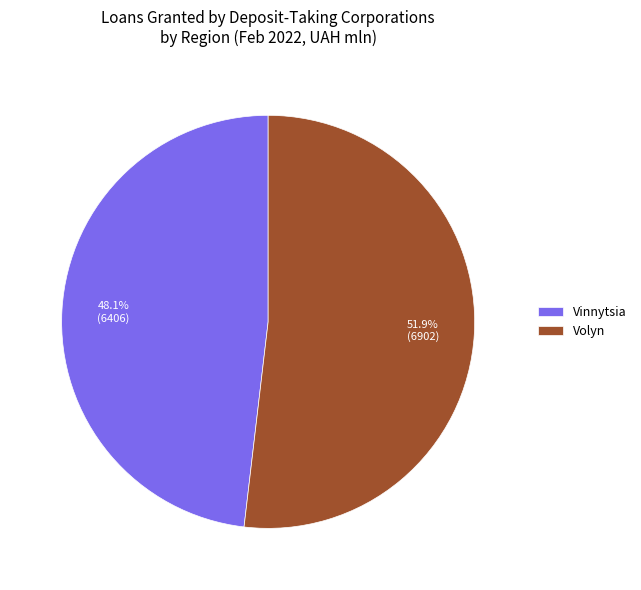

To the nearest percent, what is the difference between the largest and smallest slice percentages?

4%